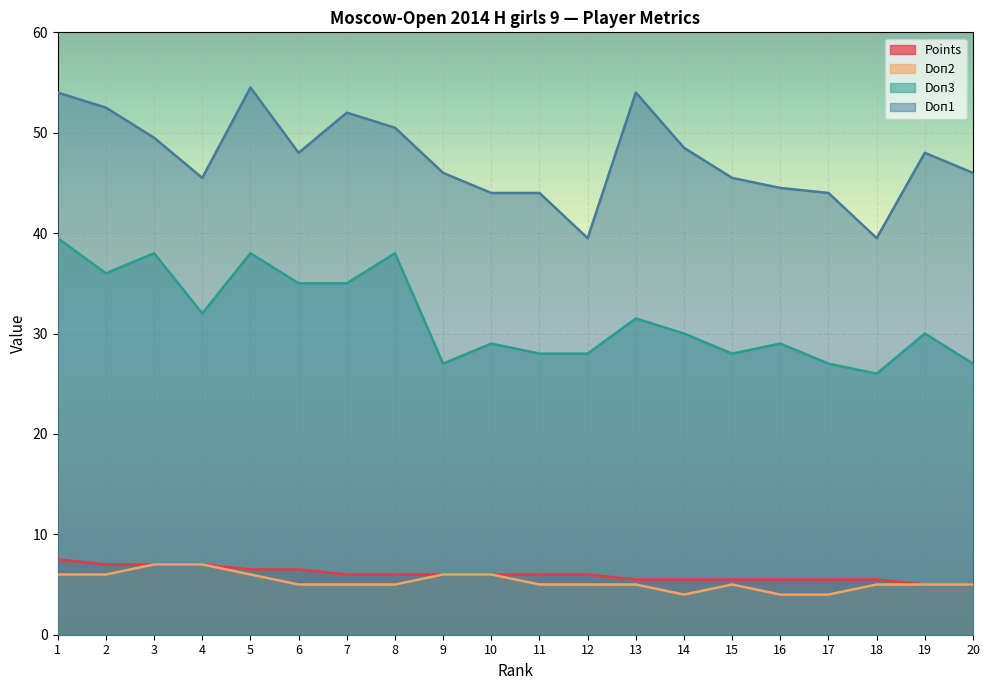

What is the value of the Points point at the 20th from the left?

5.0